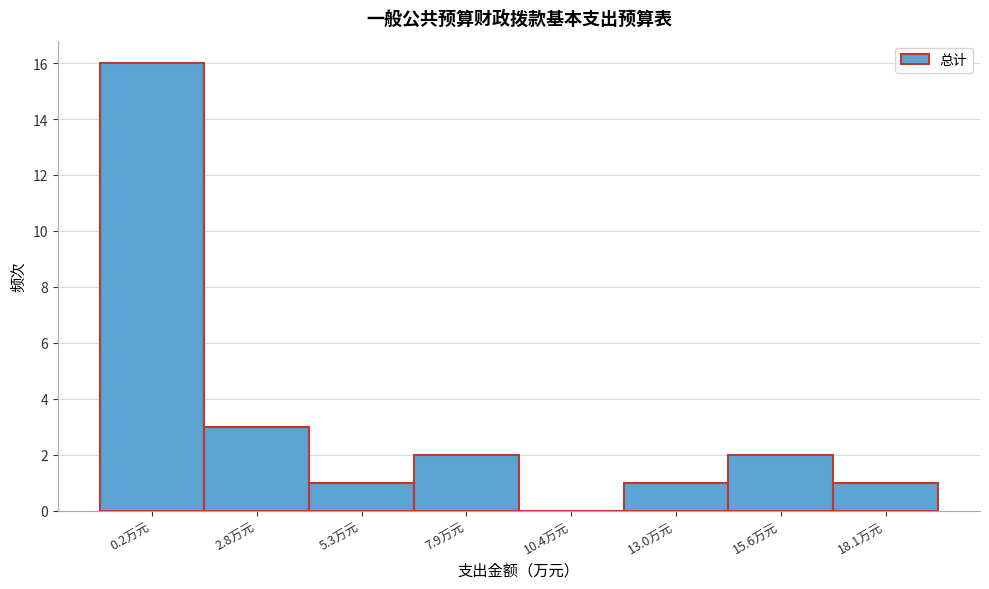

Reading left to right, extract all data points from this chart.

0.2万元=16	2.8万元=3	5.3万元=1	7.9万元=2	10.4万元=0	13.0万元=1	15.6万元=2	18.1万元=1